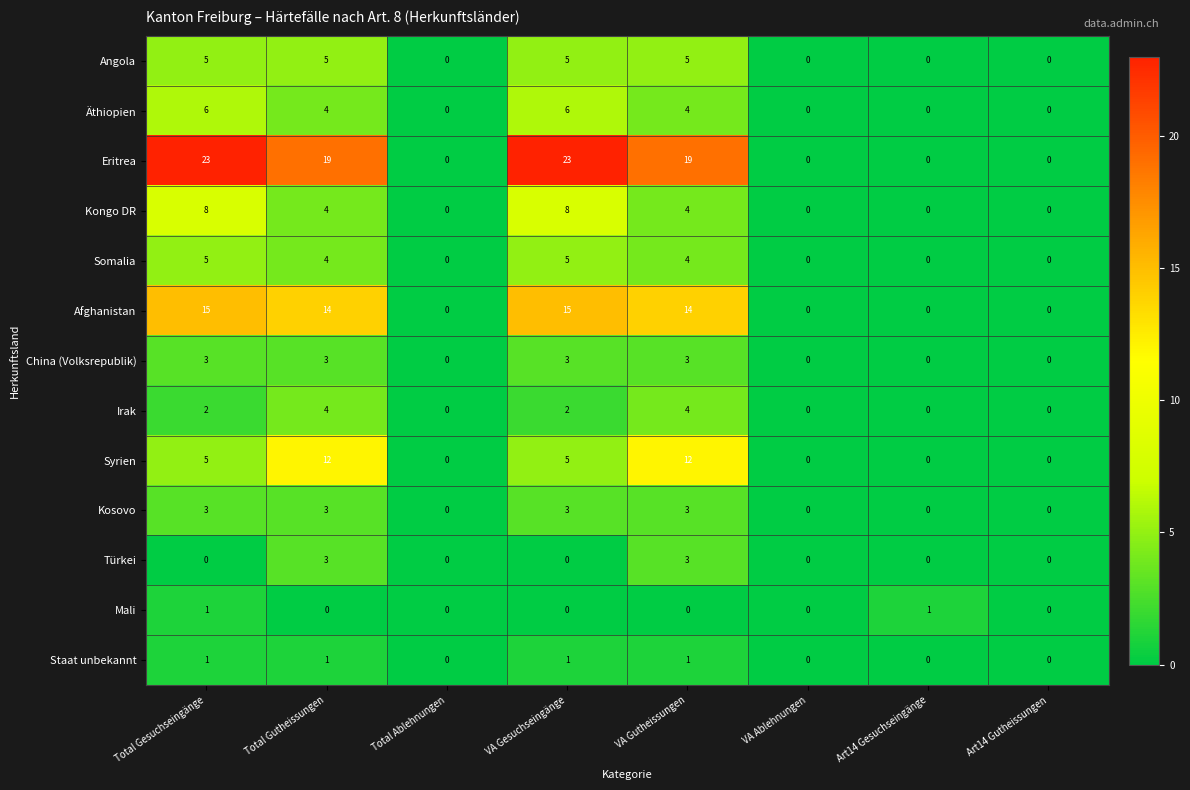

What is the spread (max minus min) of values at Art14 Gesuchseingänge?

1